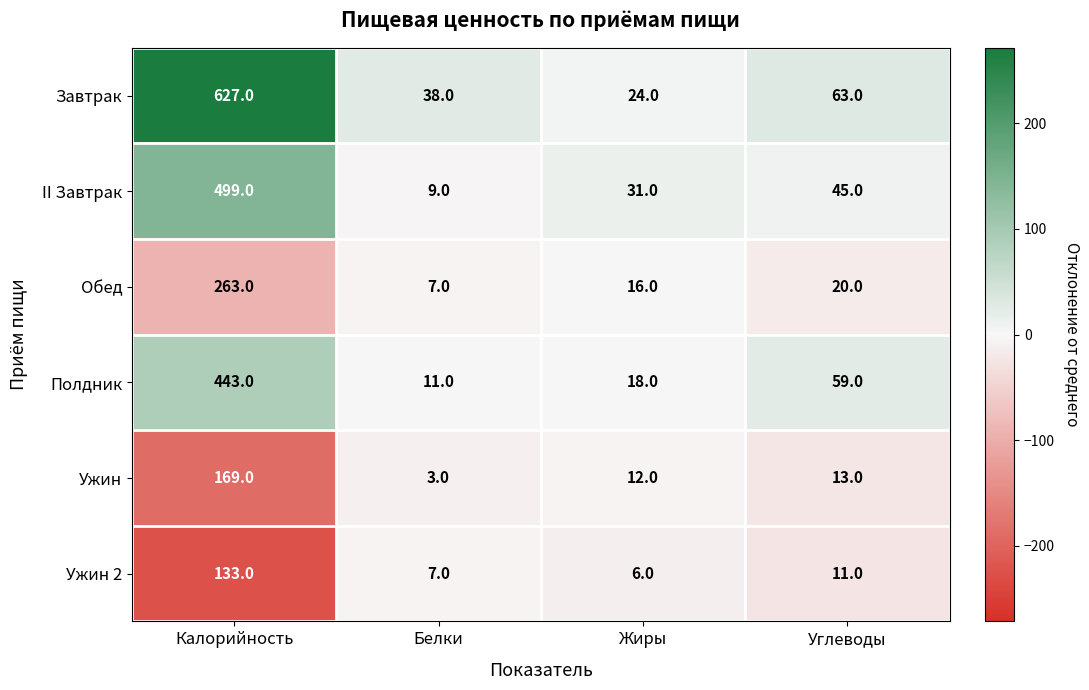

Reading left to right, what are all the values shown in this chart?

Завтрак: Калорийность=627	Белки=38	Жиры=24	Углеводы=63
II Завтрак: Калорийность=499	Белки=9	Жиры=31	Углеводы=45
Обед: Калорийность=263	Белки=7	Жиры=16	Углеводы=20
Полдник: Калорийность=443	Белки=11	Жиры=18	Углеводы=59
Ужин: Калорийность=169	Белки=3	Жиры=12	Углеводы=13
Ужин 2: Калорийность=133	Белки=7	Жиры=6	Углеводы=11